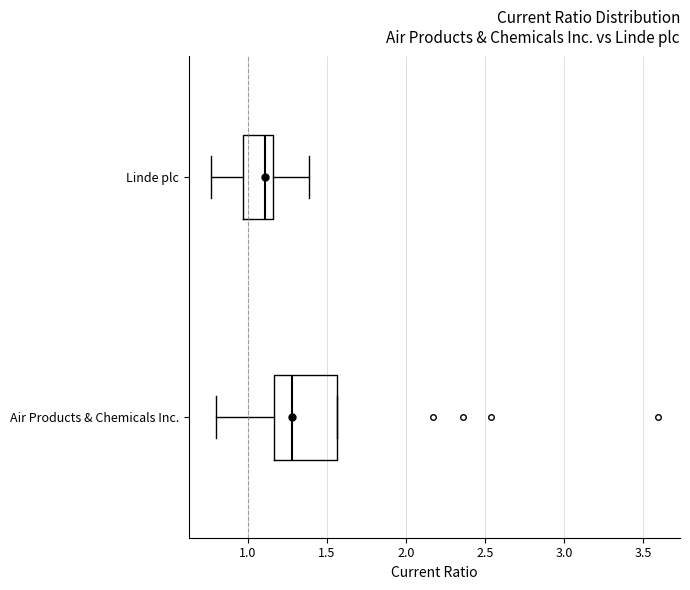

Reading bottom to top, transcribe this box plot: for each box, give where its median line is, the range the box spans, and where its two whiskers end, as read against the x-axis. The values are not printed on the chart, so give them approximately, as read against the axis.

Air Products & Chemicals Inc.: median 1.30, box 1.15 to 1.55, whiskers 0.80 to 1.55
Linde plc: median 1.10, box 0.95 to 1.15, whiskers 0.75 to 1.40